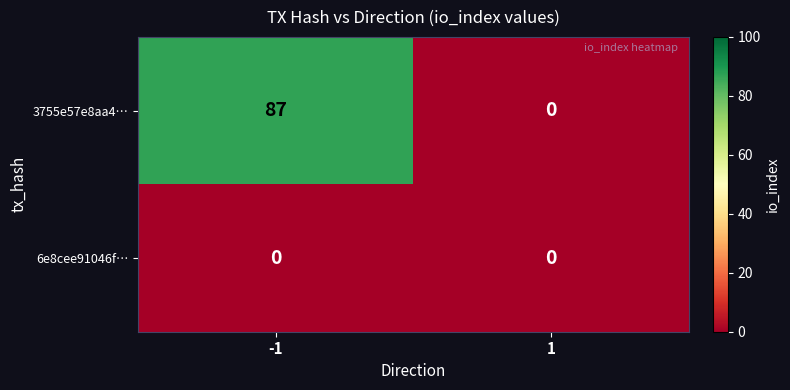

Rank the series by their average value, from lowest to highest.

6e8cee91046f…, 3755e57e8aa4…